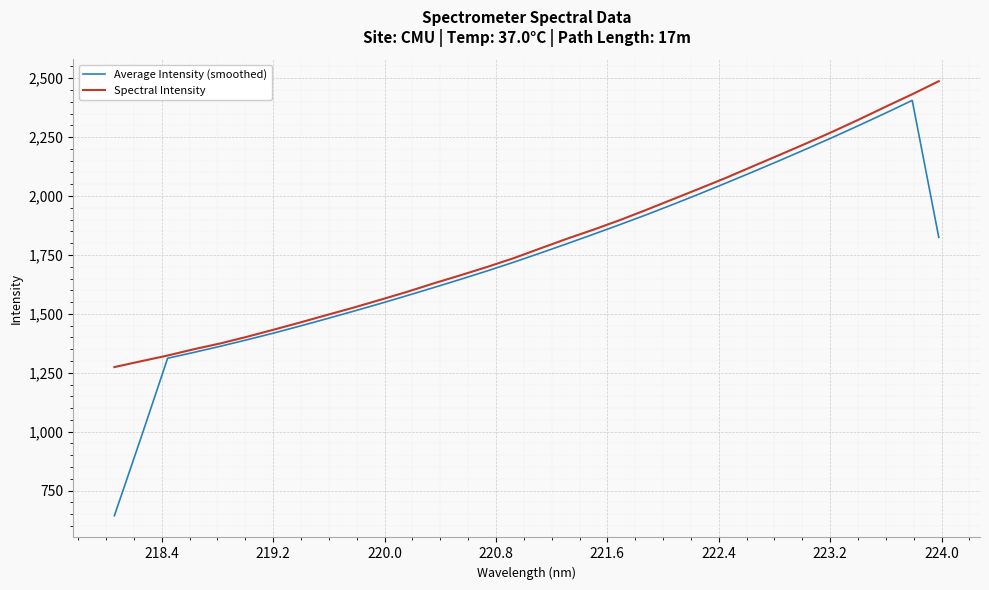

Which series has the largest range (max minus min)?

Average Intensity (smoothed)